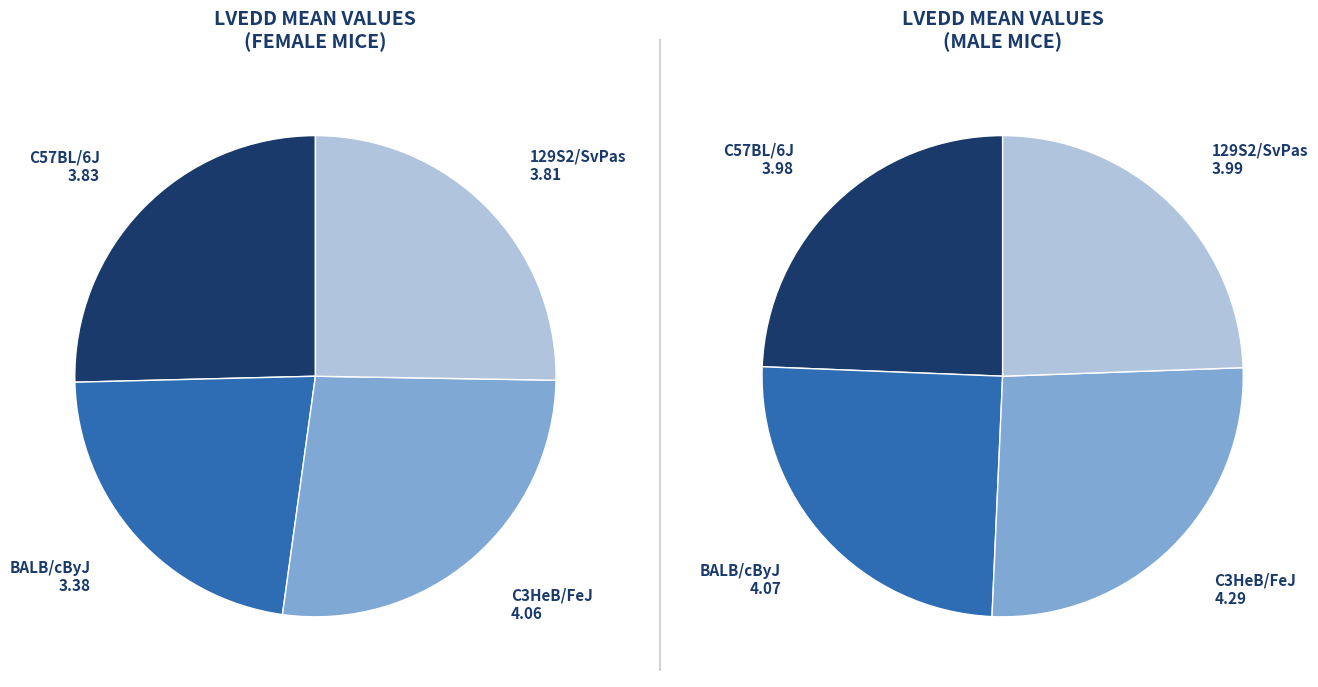

To the nearest percent, what is the difference between the BALB/cByJ and C3HeB/FeJ slice percentages?

1%